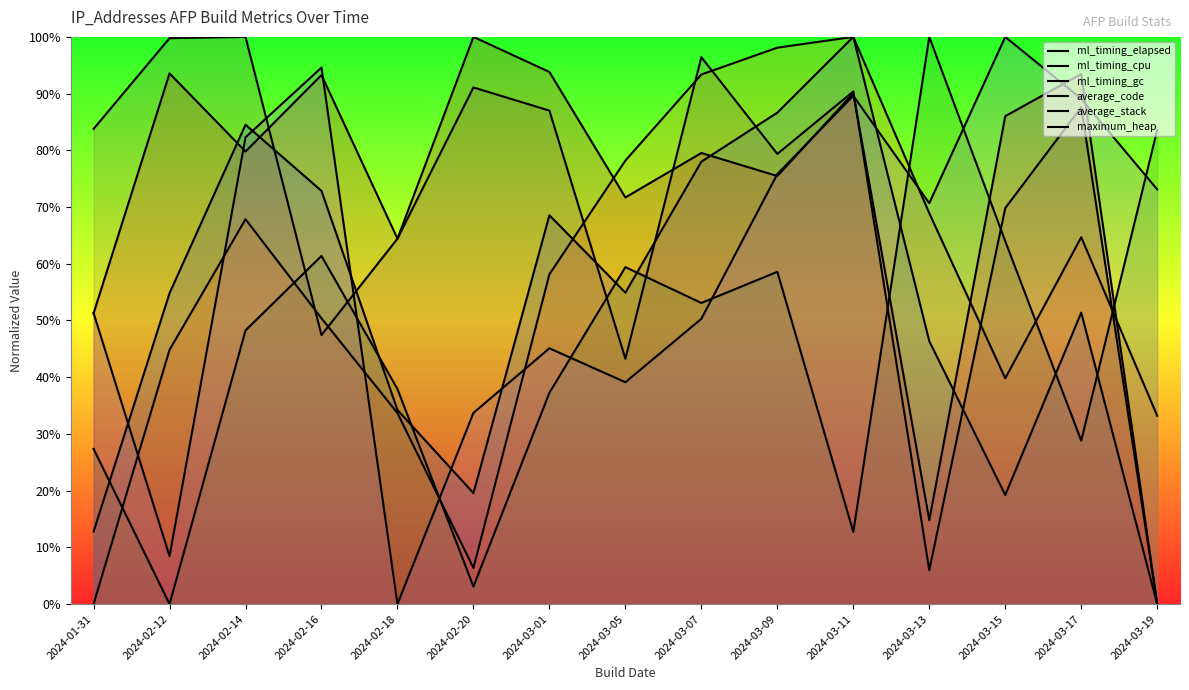

What is the sum of all average_code values?

10.9